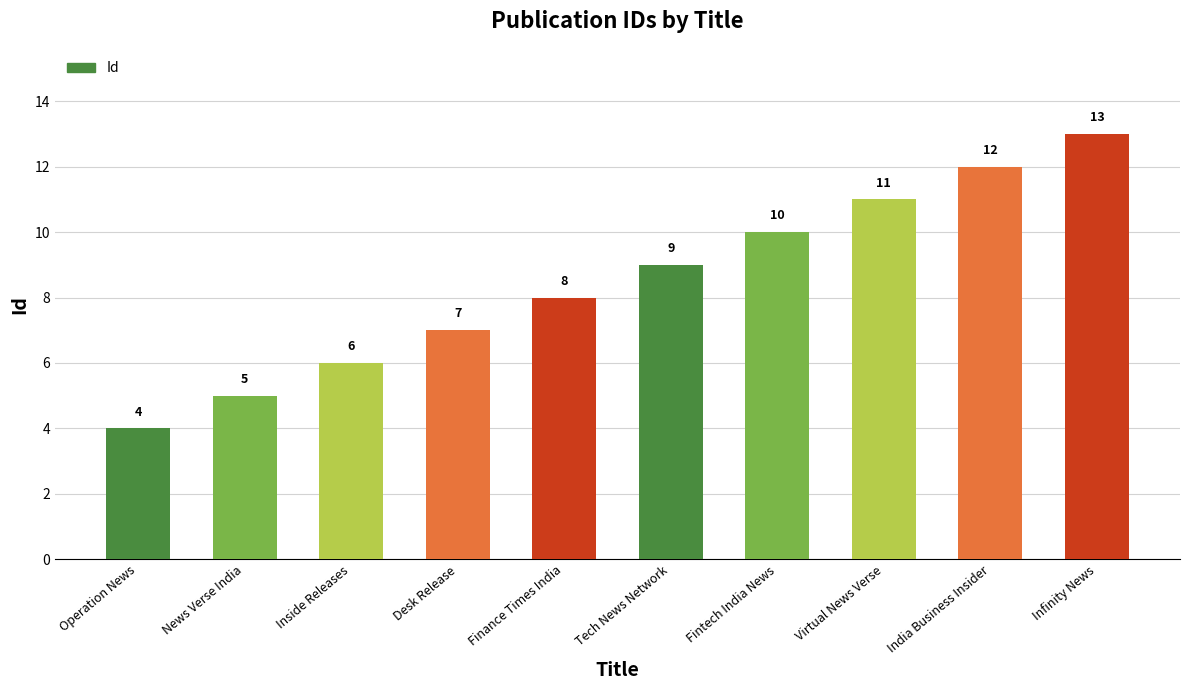

The value at Finance Times India is 8. True or false?

True